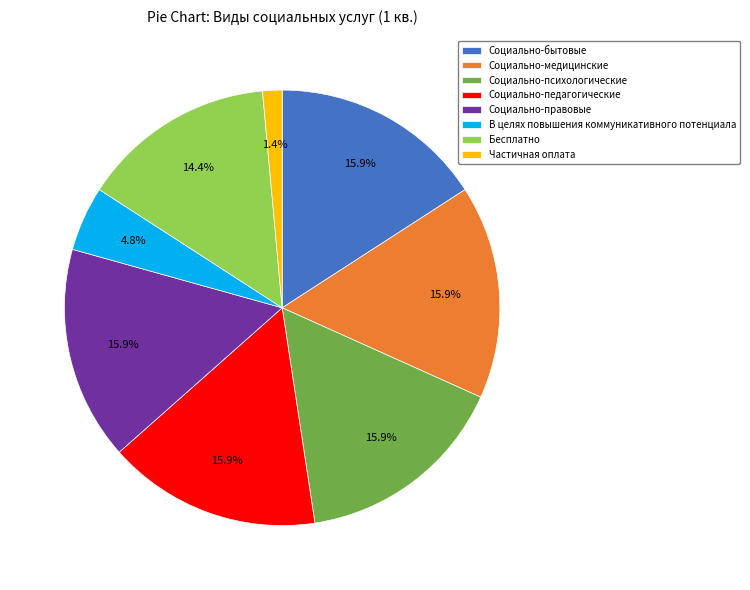

Approximately how many times larger is the value at В целях повышения коммуникативного потенциала compared to Социально-медицинские?

0.3